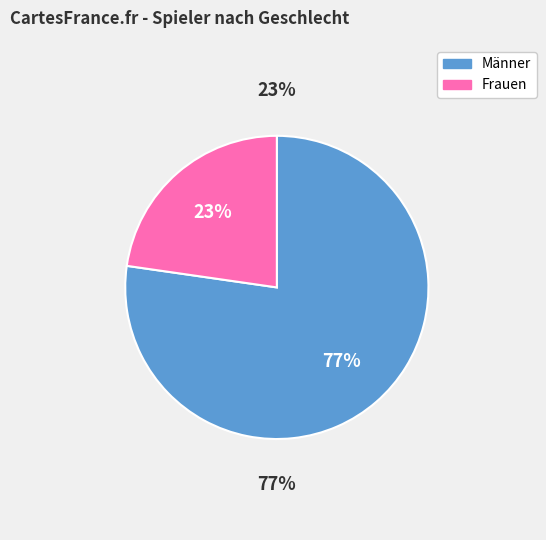

How many slices are in this pie chart?

2